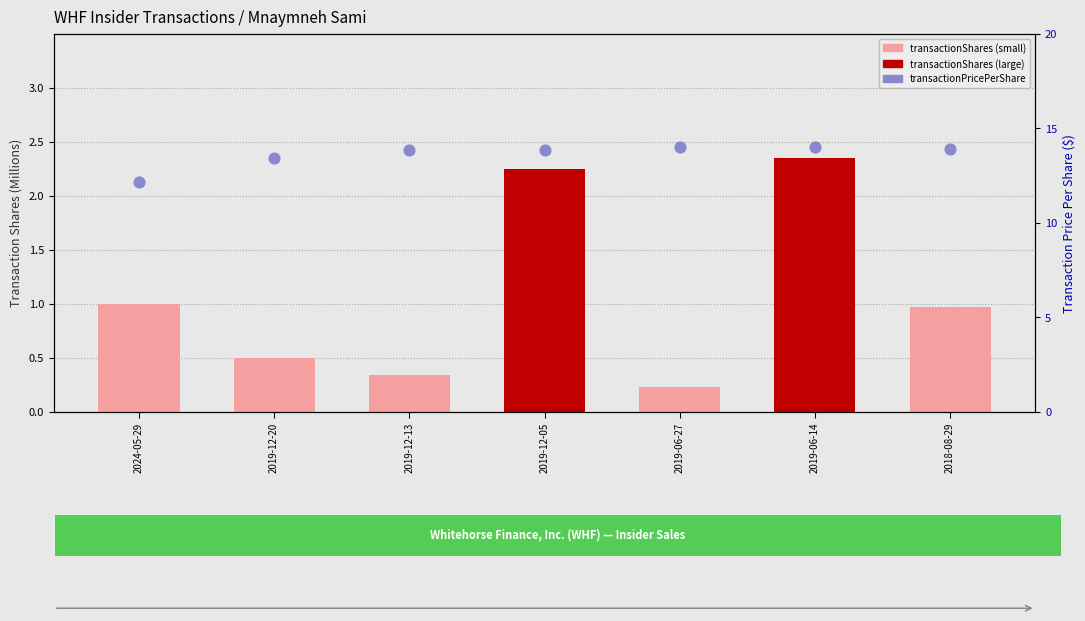

Which series has the largest total across all categories?

transactionPricePerShare